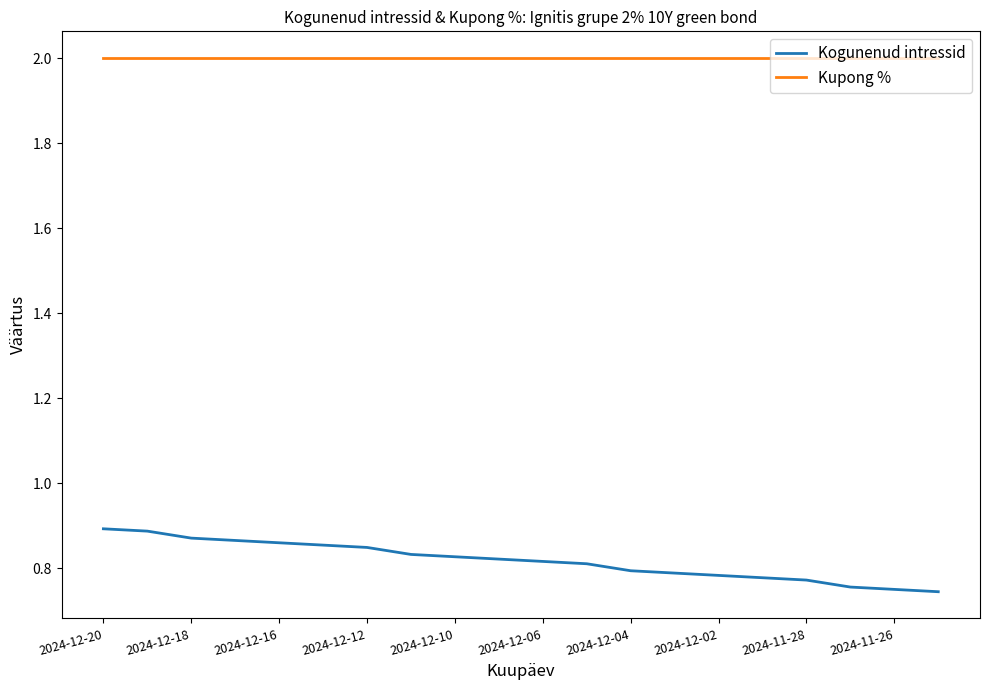

Which series has the largest range (max minus min)?

Kogunenud intressid